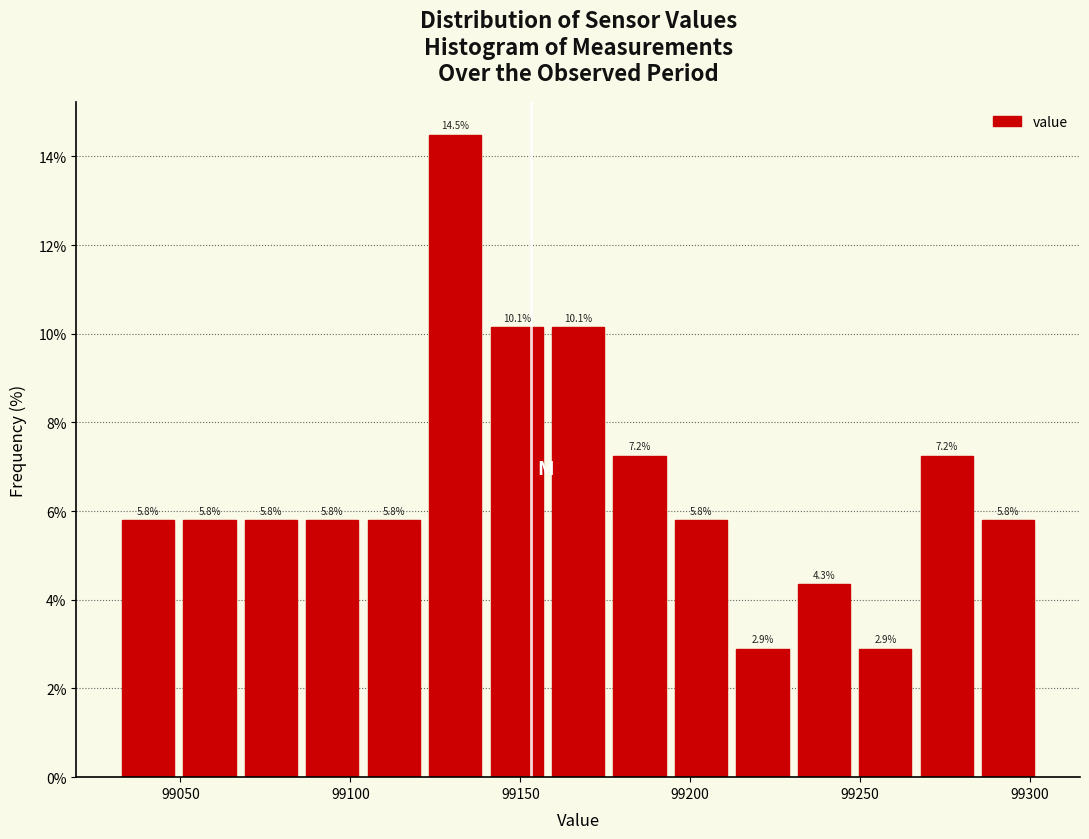

Around what value on the x-axis is the tallest bar? Give the approximate position of its centre, as read against the axis.

99130